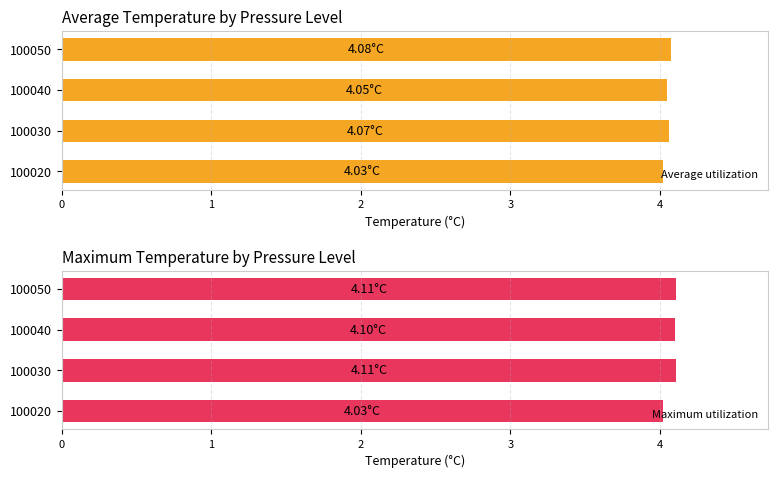

What is the sum of the Average utilization values at 100030 and 100040?

8.1